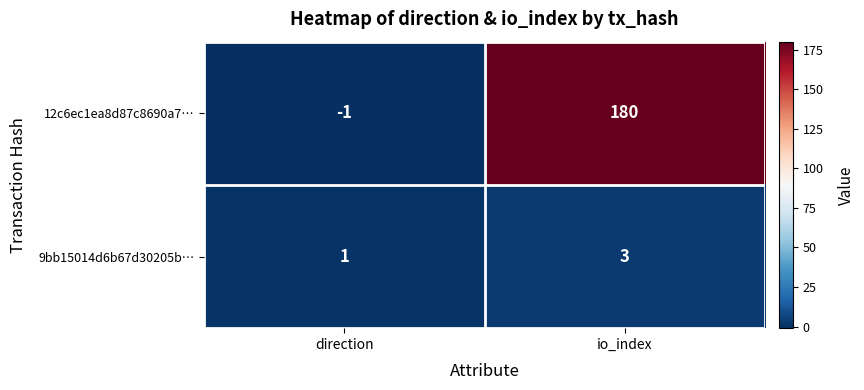

What is the sum of all 9bb15014d6b67d30205b… values?

4